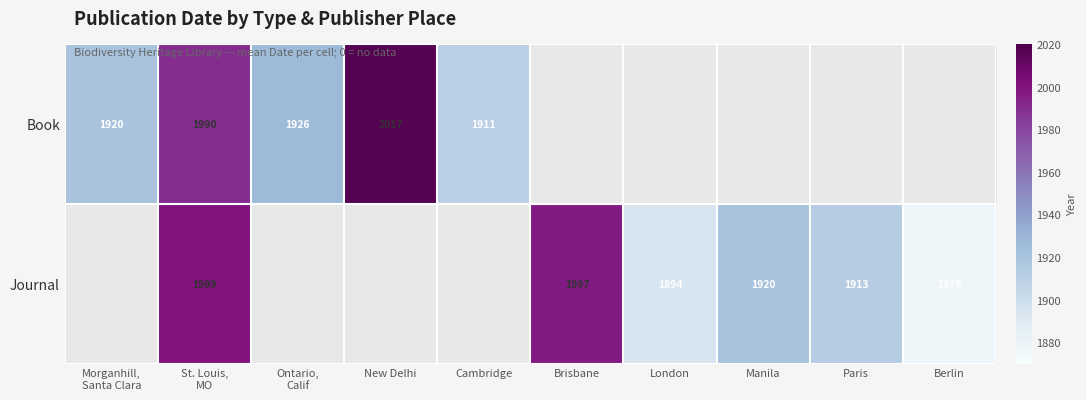

True or false: Book has a value of 2677 at New Delhi.

False